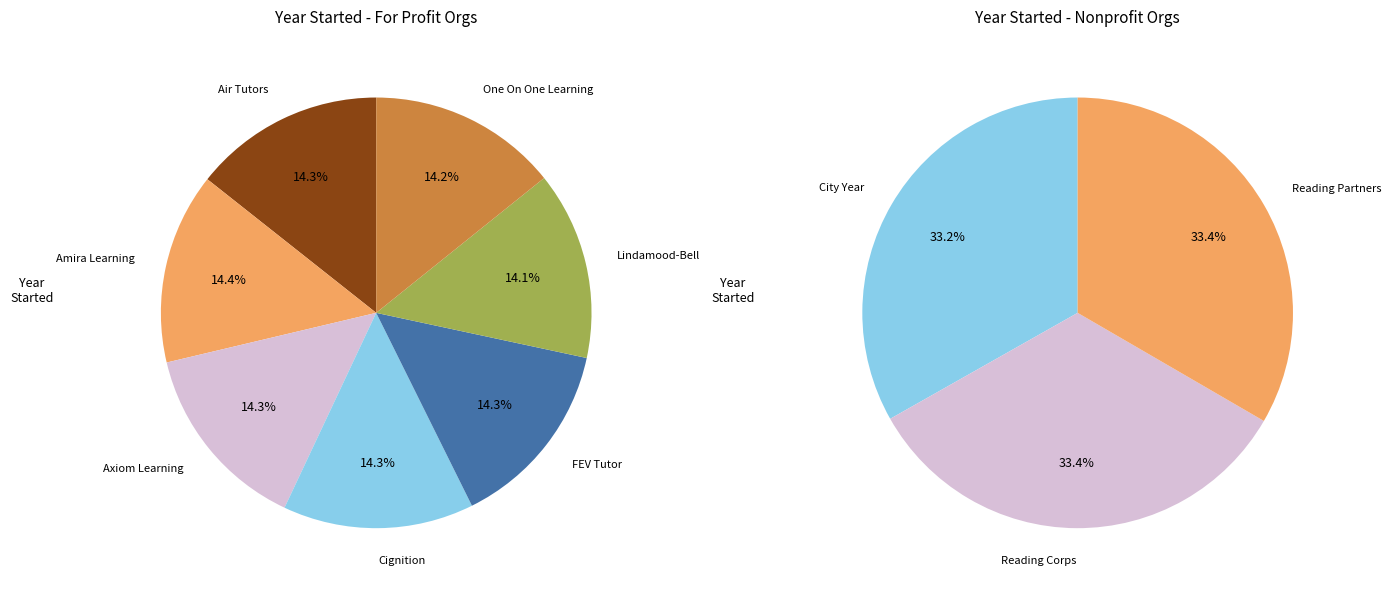

Does any single category account for the majority?

No